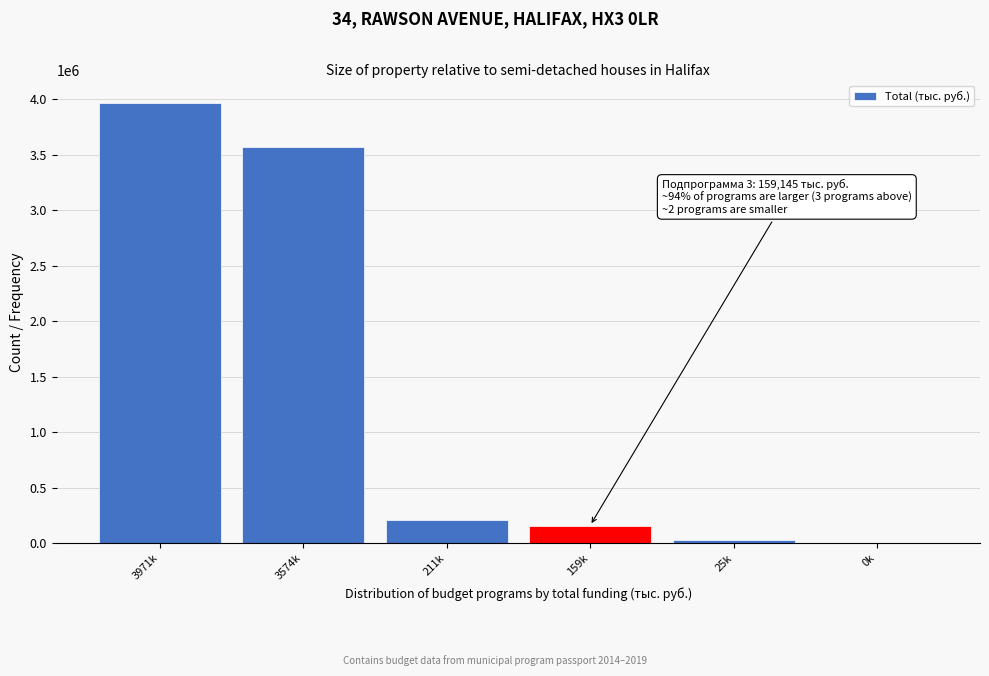

Reading right to left, list all the values displayed in this chart.

0k=300.0	25k=25846.1	159k=159144.9	211k=211585.7	3574k=3574653.9	3971k=3971530.6